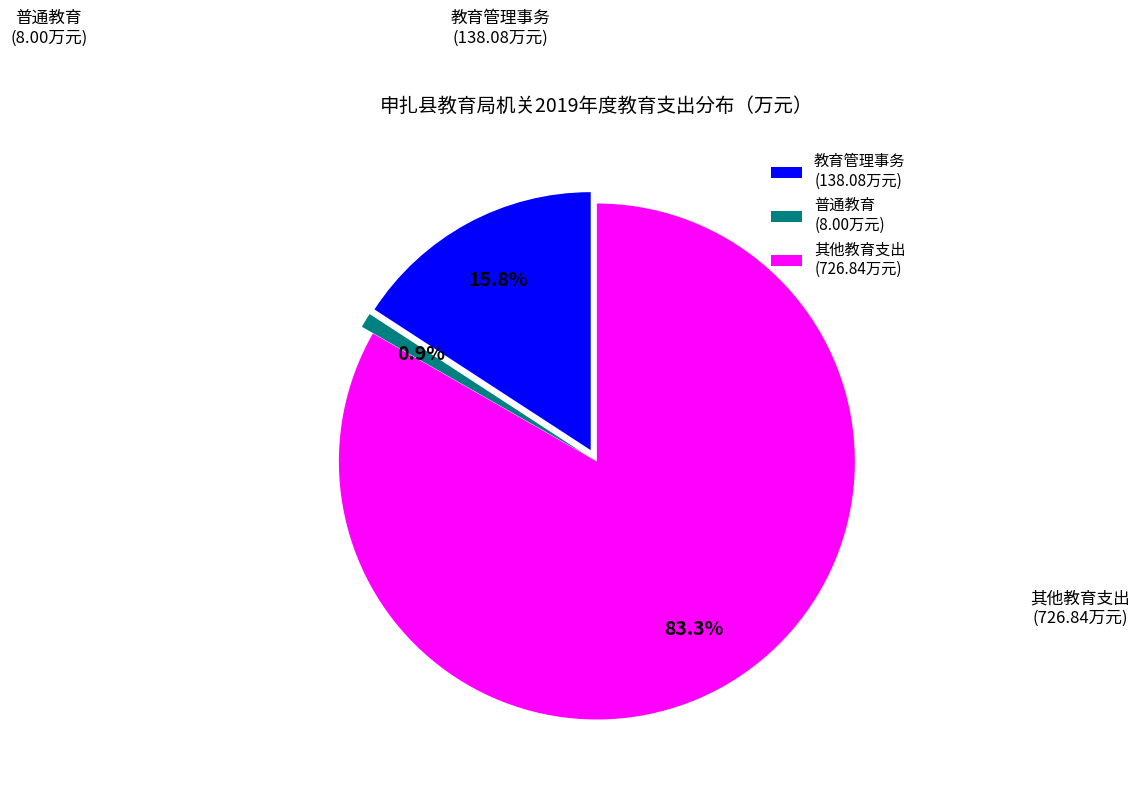

Rank the categories by value from highest to lowest.

其他教育支出, 教育管理事务, 普通教育